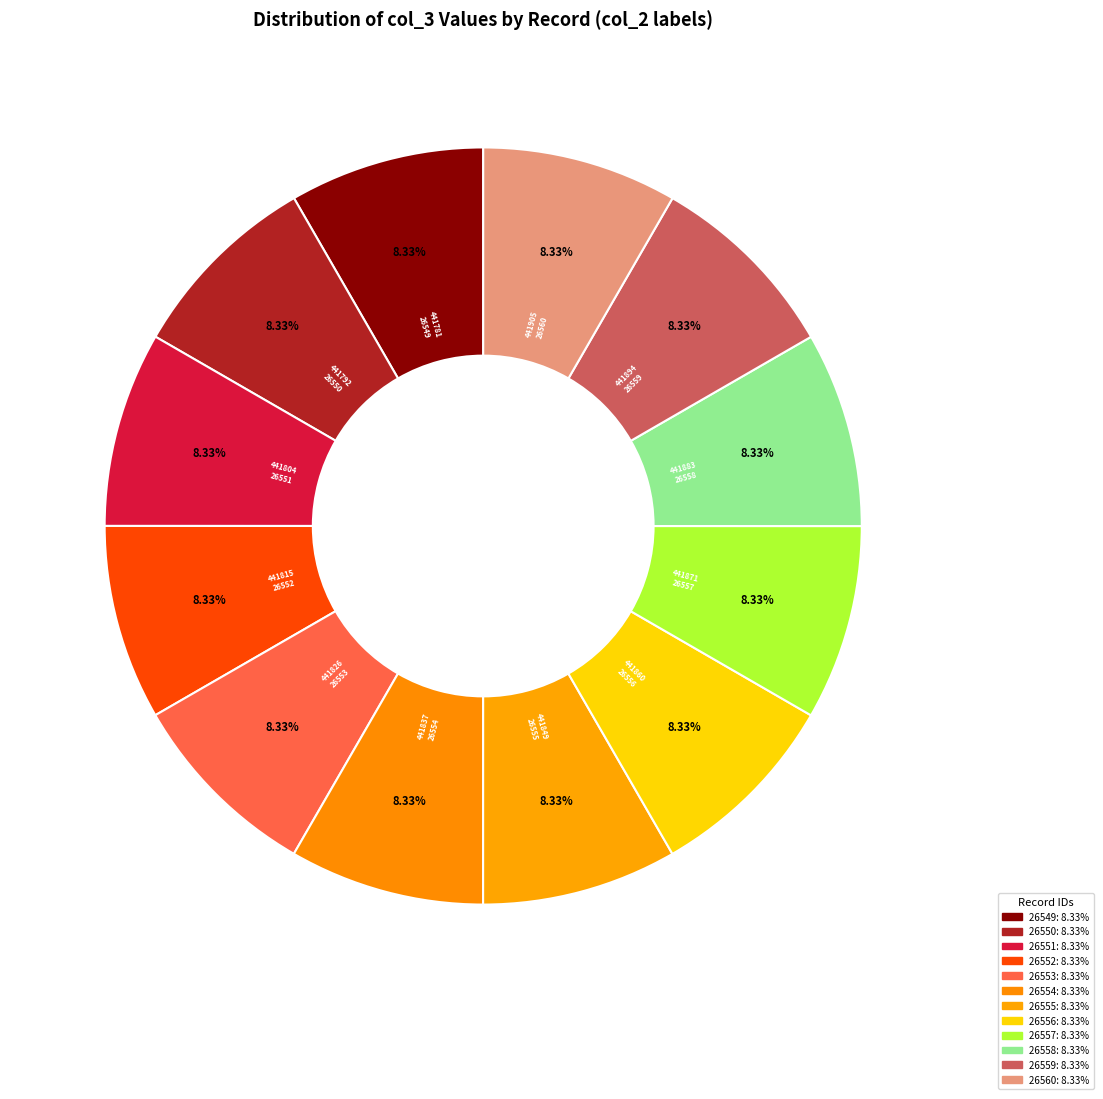

How many segments does this pie chart have?

12